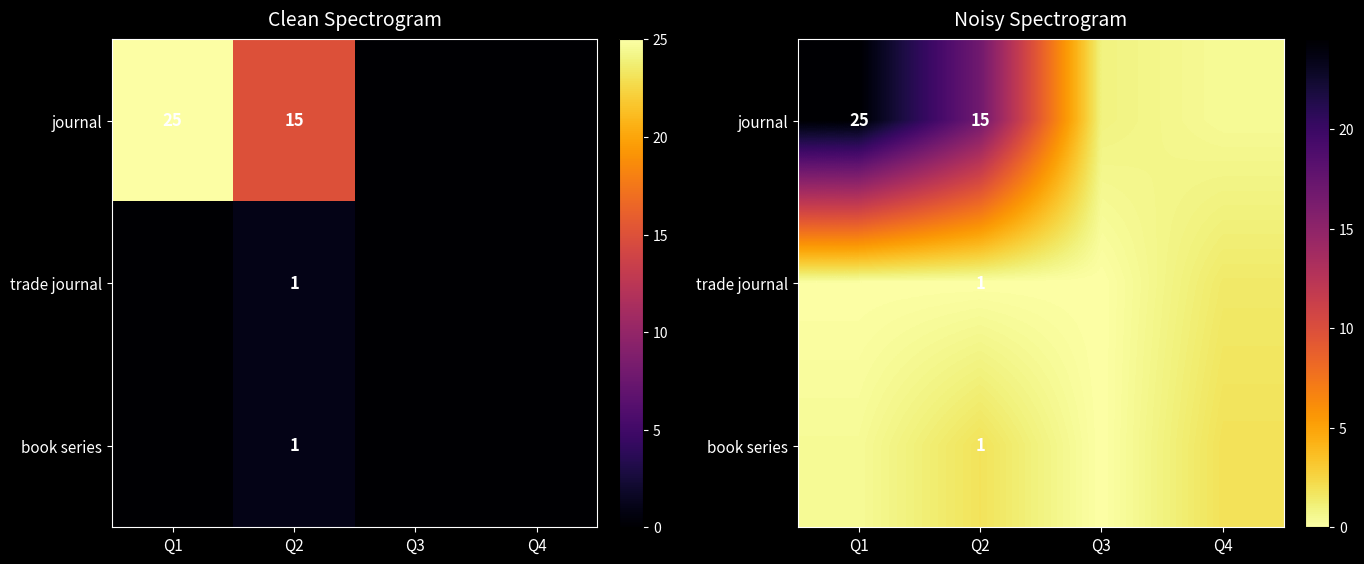

List the series in order of their peak value, highest first.

journal, book series, trade journal